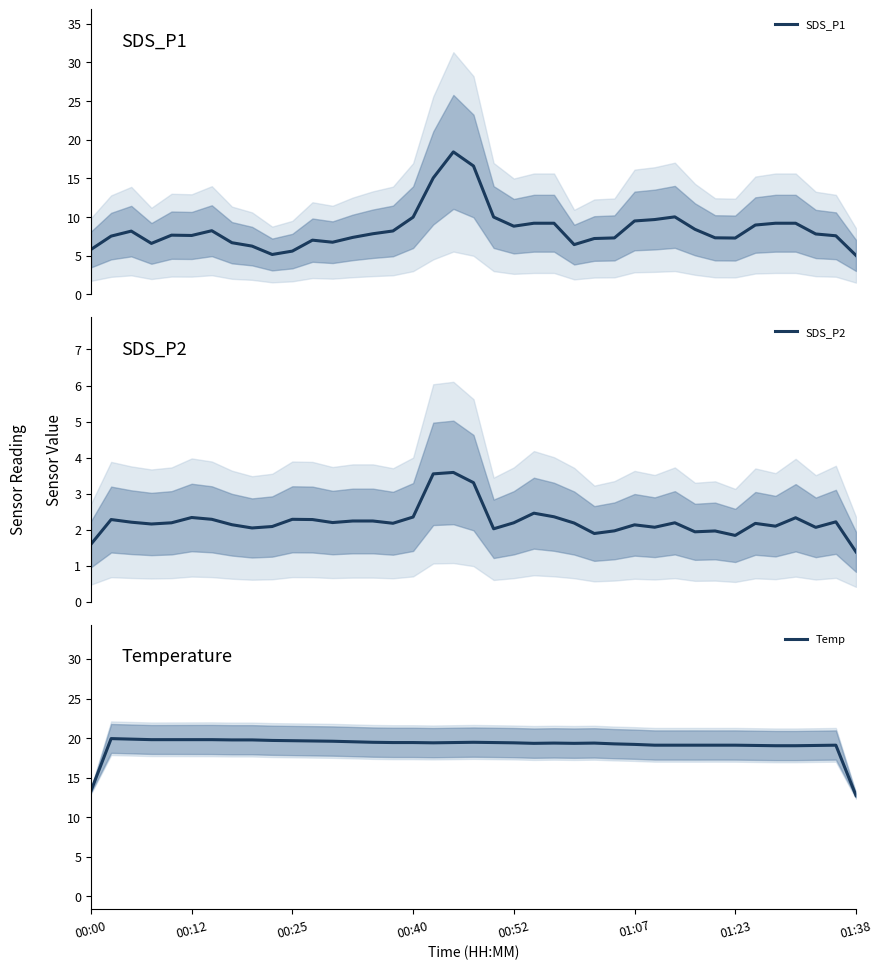

True or false: Temp and SDS_P2 intersect in this chart.

False